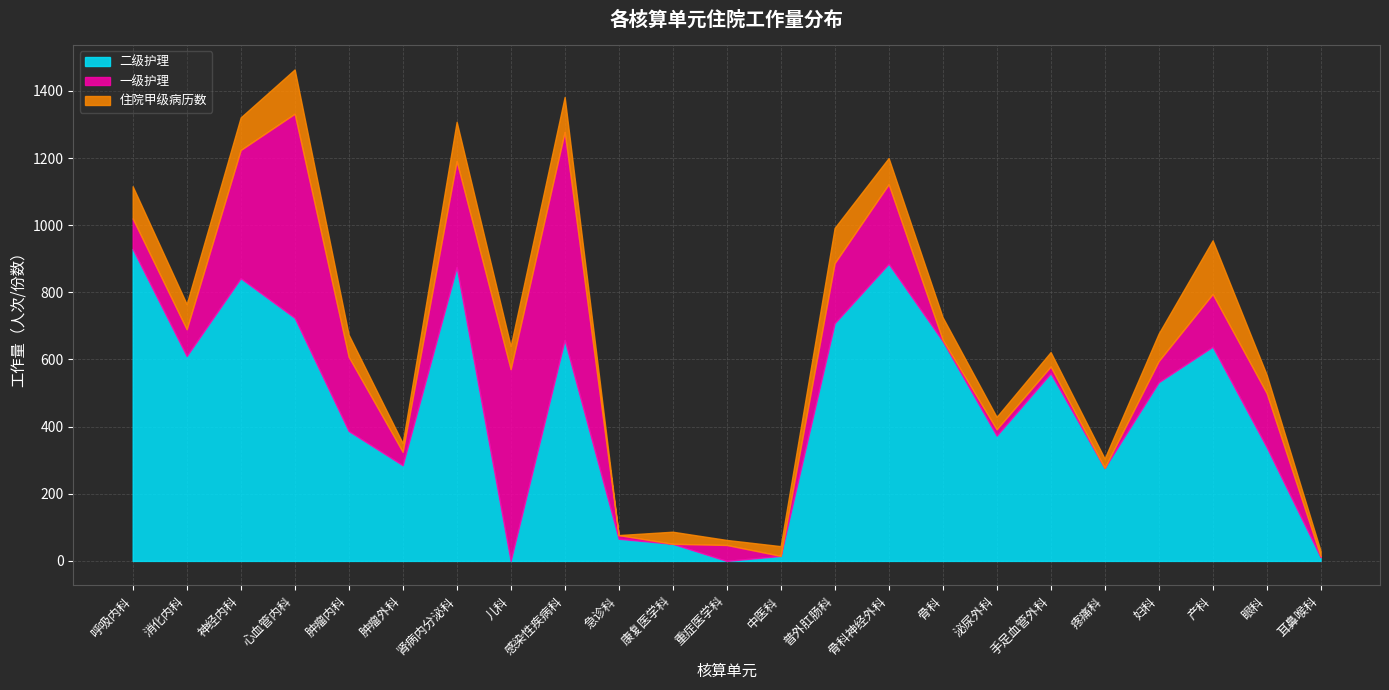

At which label does 二级护理 first exceed 532?

呼吸内科